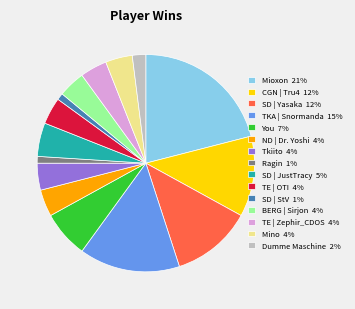

Which category has the biggest portion of the pie?

Mioxon